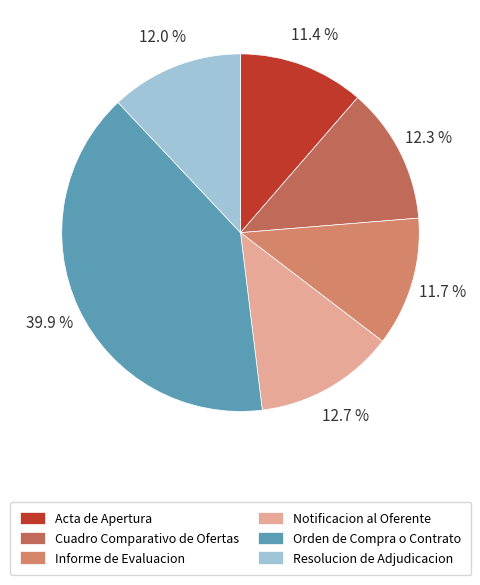

Approximately how many times larger is the value at Notificacion al Oferente compared to Cuadro Comparativo de Ofertas?

1.0